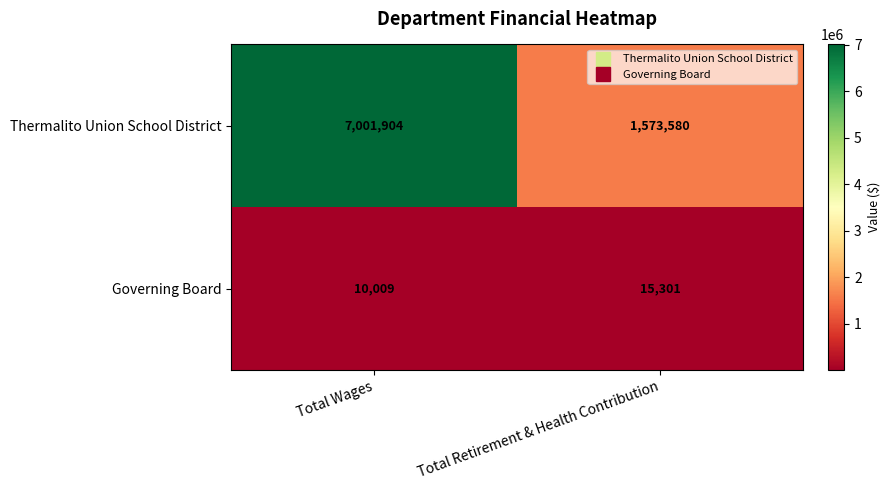

Is it true that Thermalito Union School District equals 1573580 at Total Retirement & Health Contribution?

True